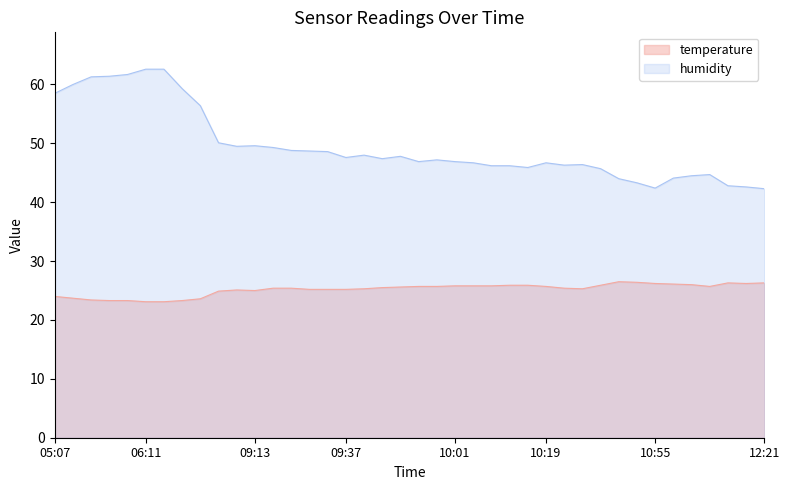

What is the difference between the maximum and minimum values in the humidity series?

20.3